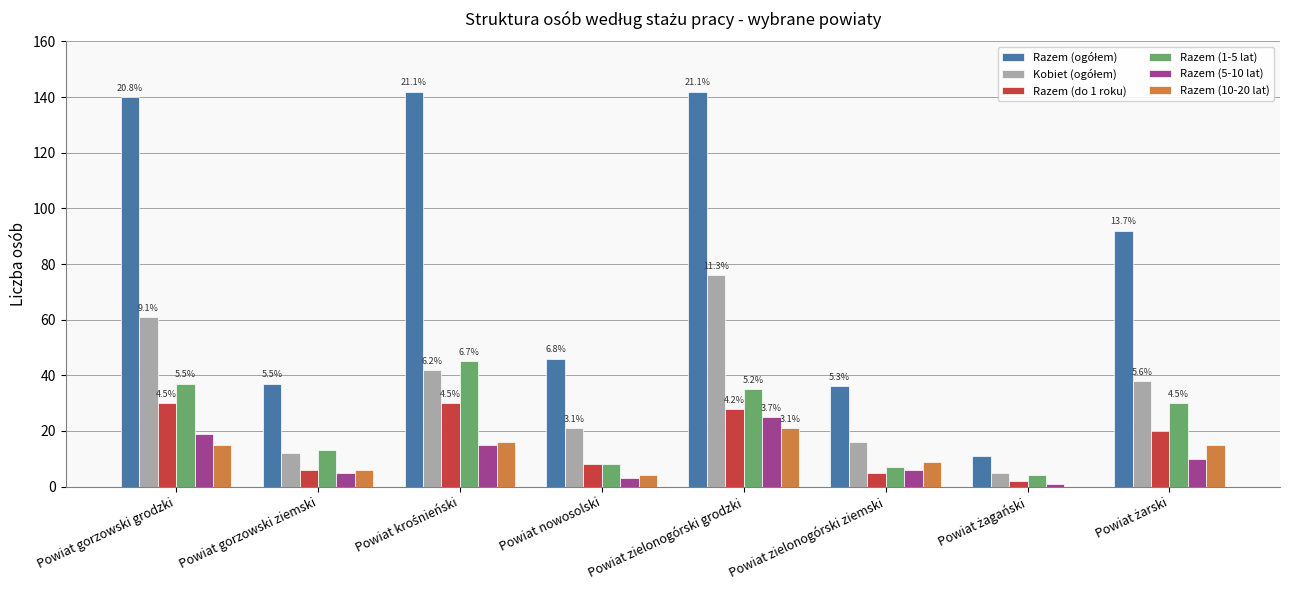

At which category is the sum across all series the highest?

Powiat zielonogórski grodzki